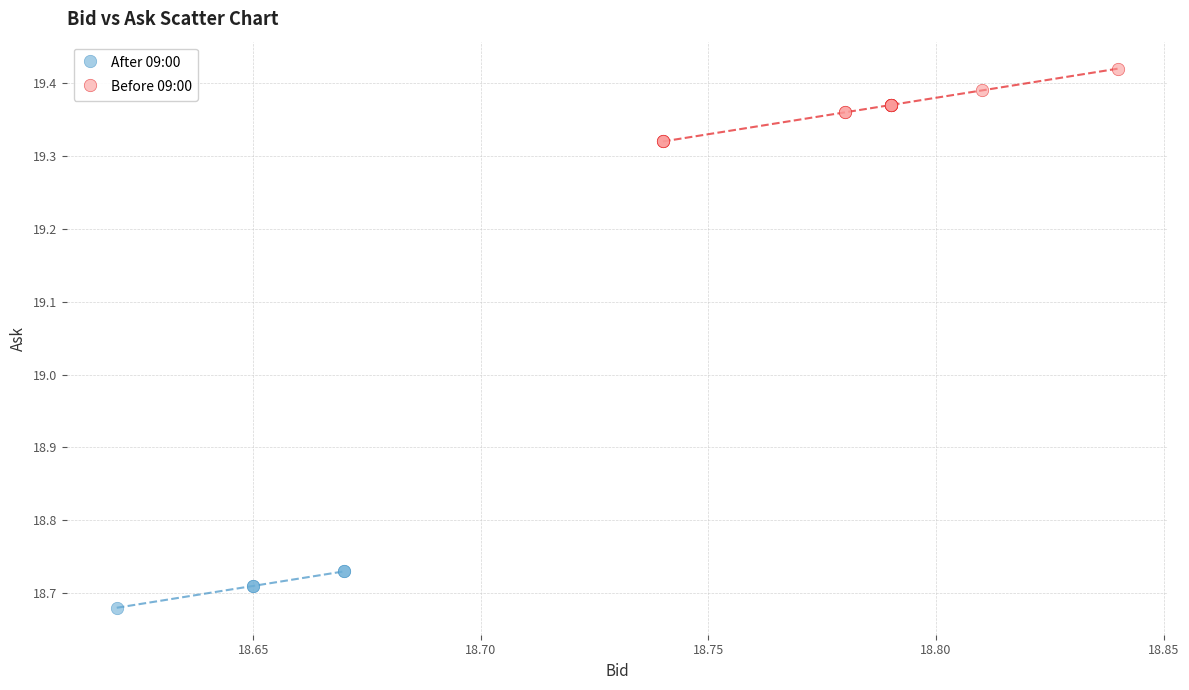

Which series contains the lowest Y value?

After 09:00